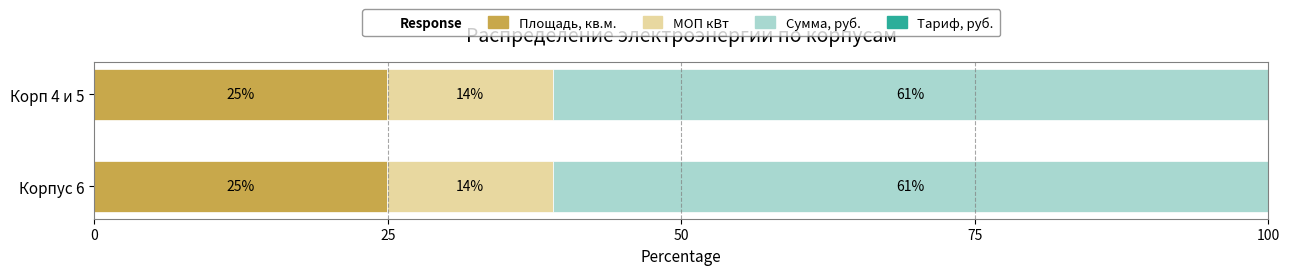

Read the Площадь, кв.м. value at Корп 4 и 5.

24.9